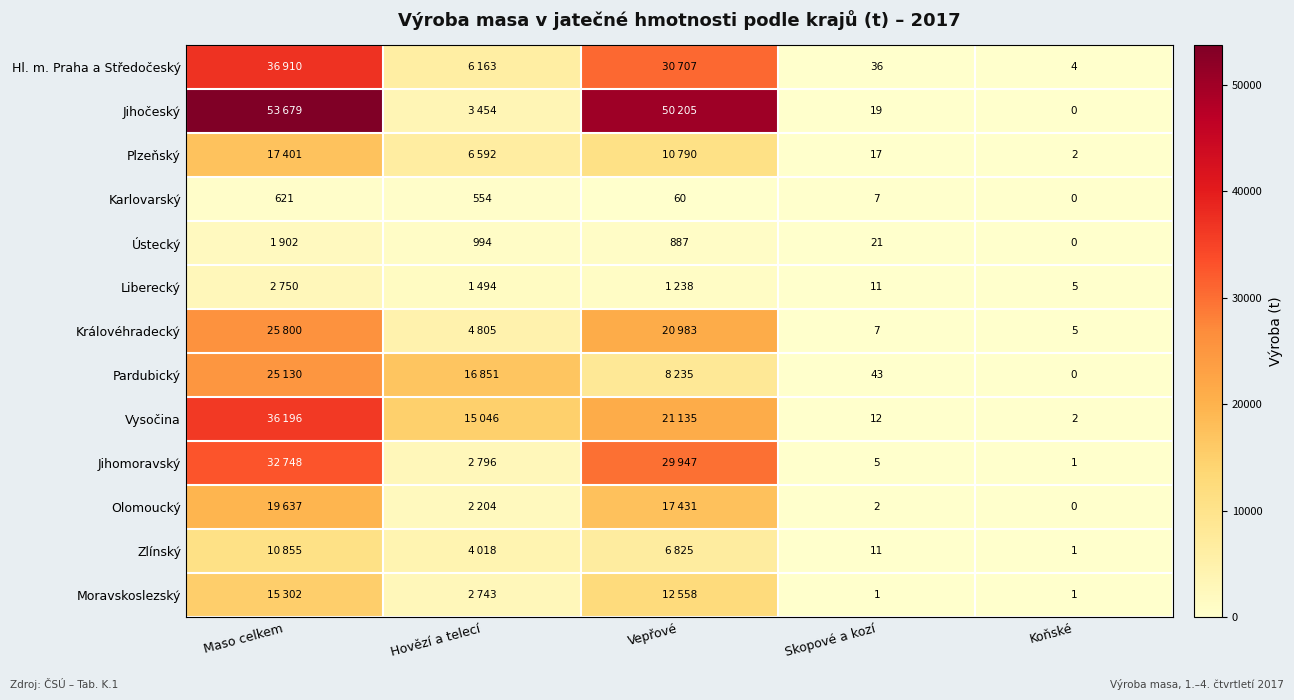

The value of Královéhradecký at Skopové a kozí is 7. True or false?

True